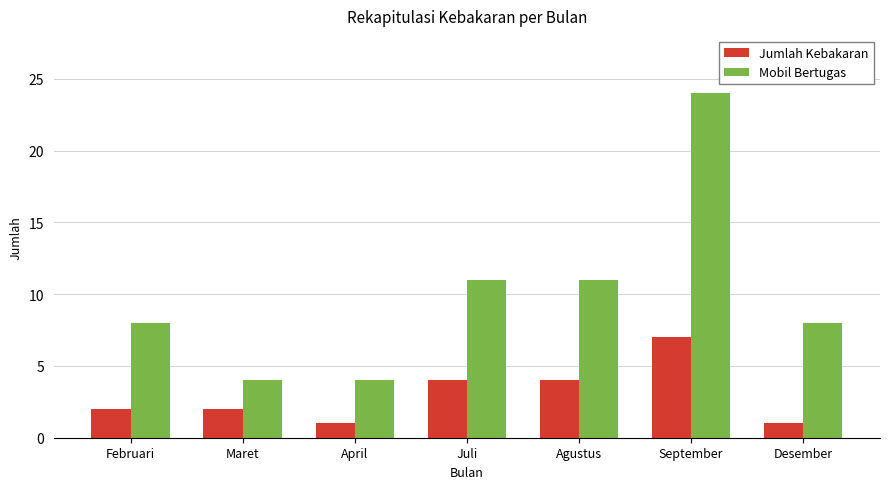

What is the difference between the maximum and minimum values in the Jumlah Kebakaran series?

6